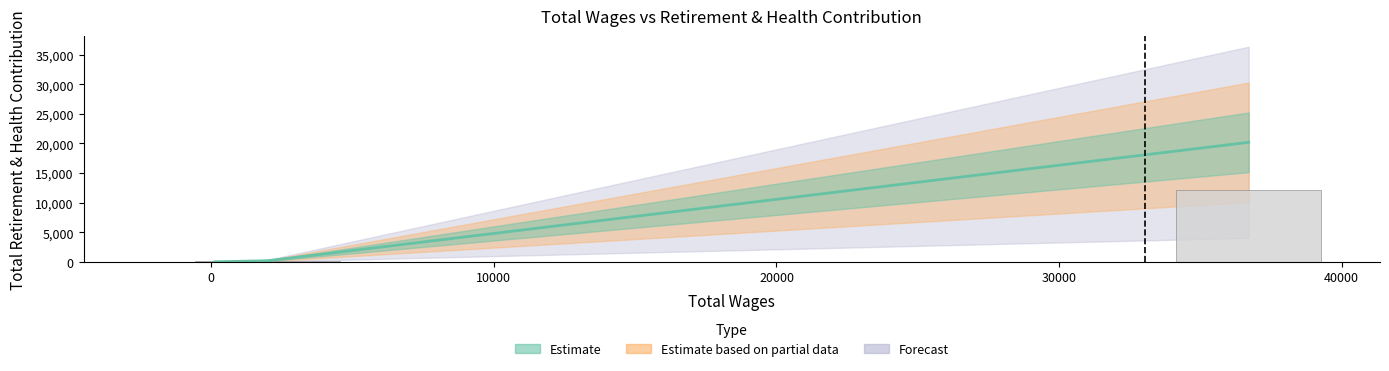

What is the sum of the values at 1993.0 and 36710.0?

20375